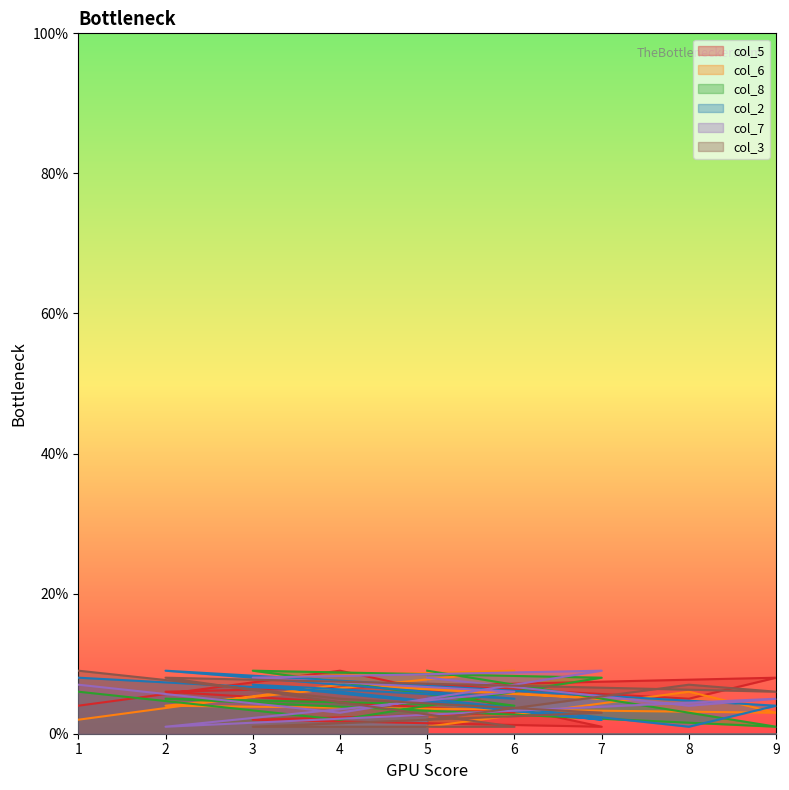

What are all the series names shown in the legend?

col_5, col_6, col_8, col_2, col_7, col_3